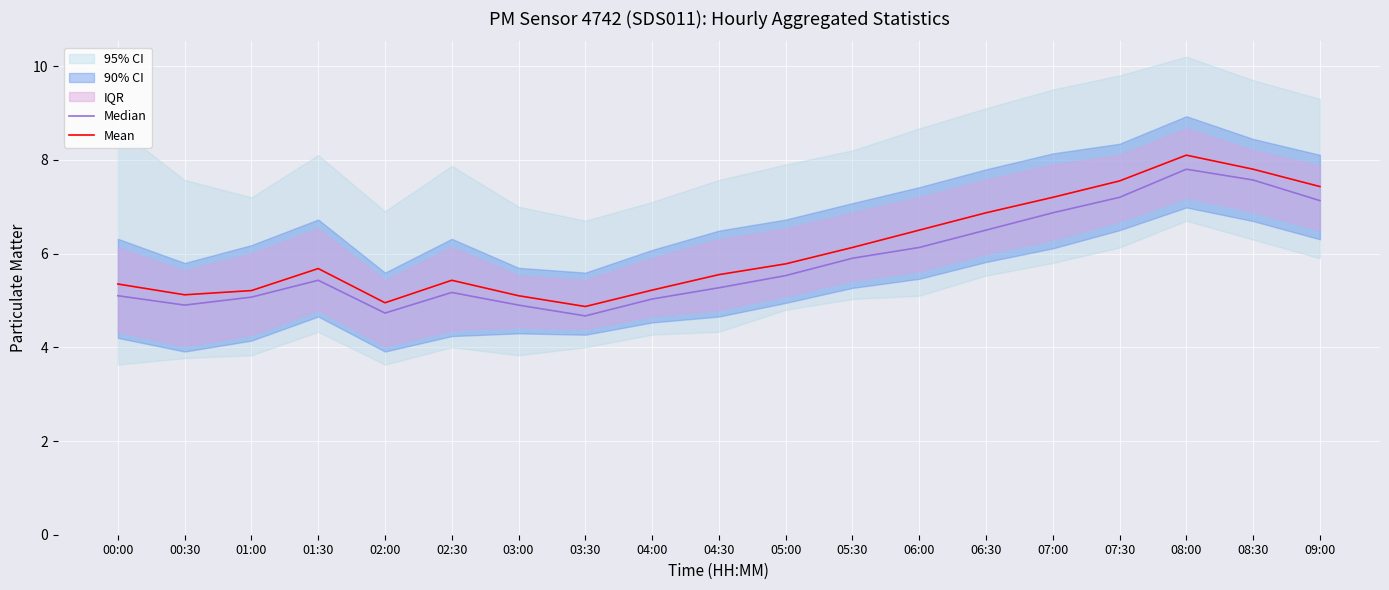

What is the value of the Median point at the 9th from the left?

5.0